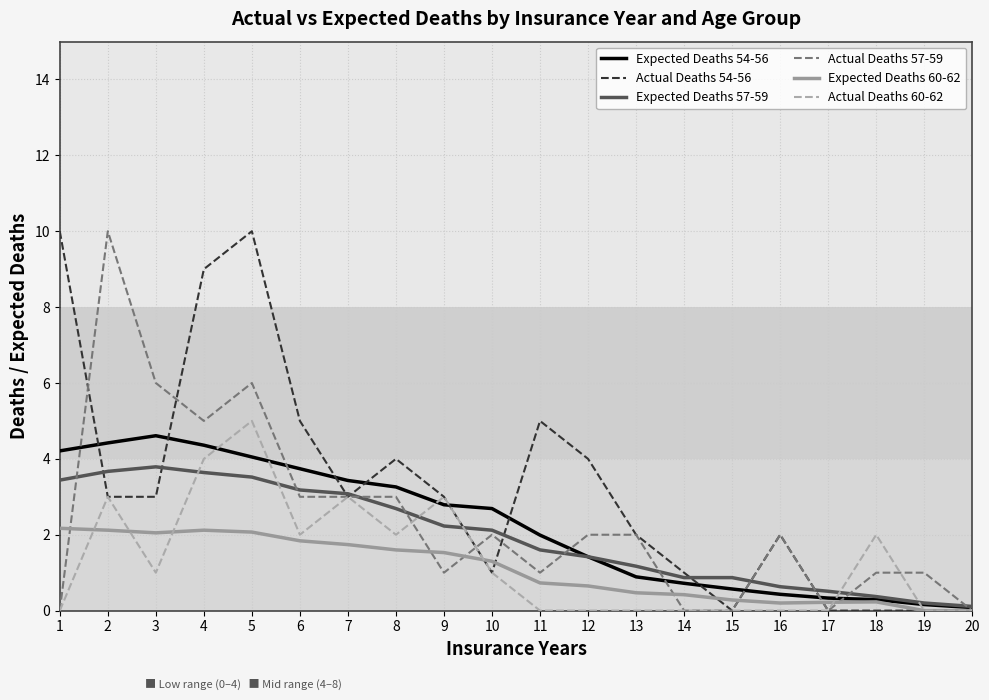

At which category is the sum across all series the highest?

5